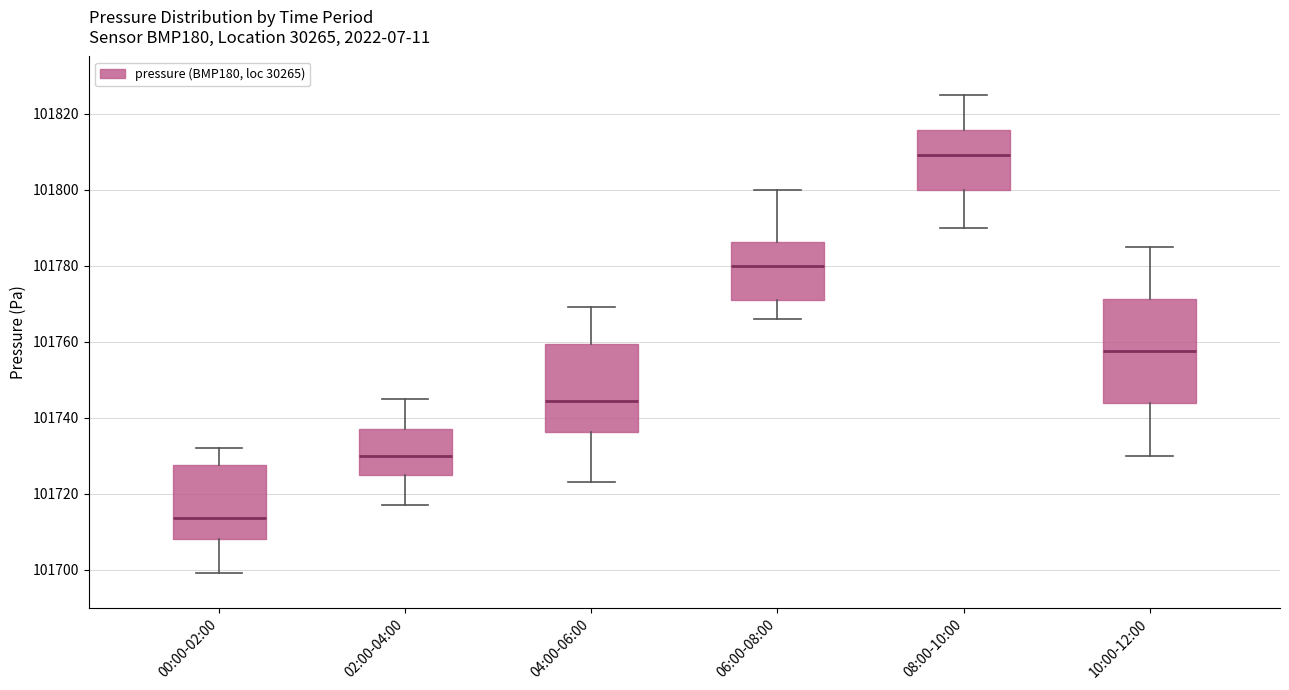

Which box has the lowest median line?

00:00-02:00